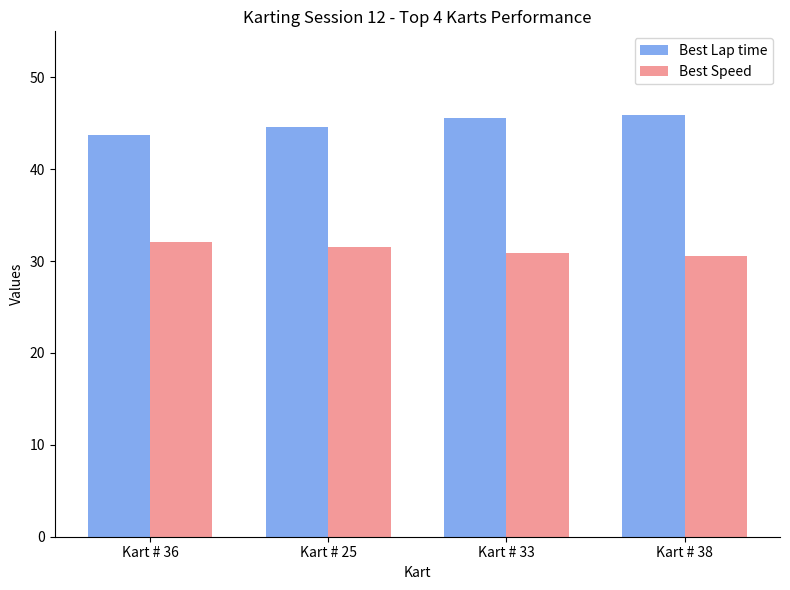

List the series in order of their overall mean, lowest first.

Best Speed, Best Lap time